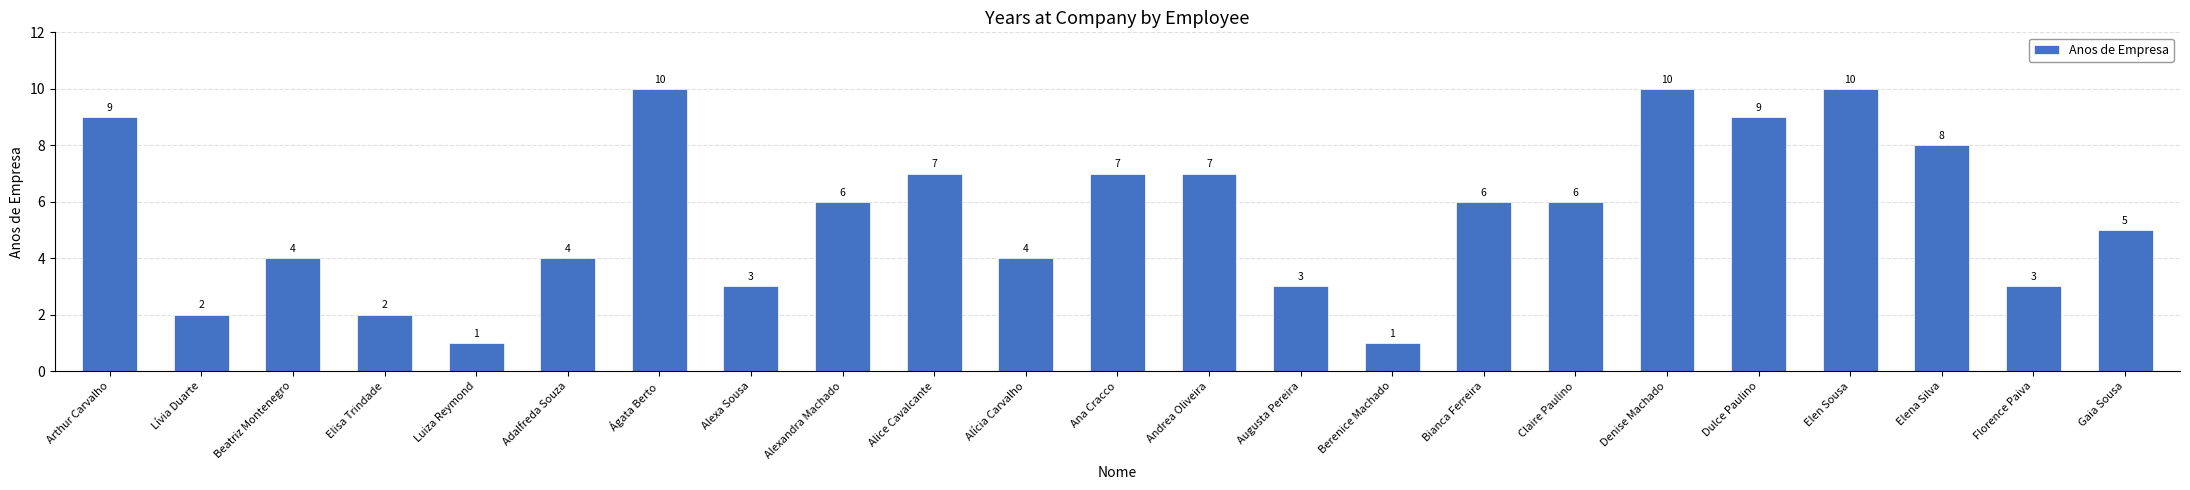

What is the label of the 4th bar from the right?

Elen Sousa